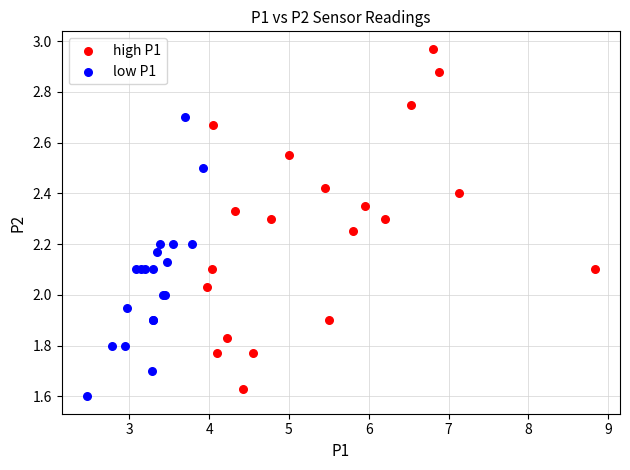

Which series contains the lowest Y value?

low P1